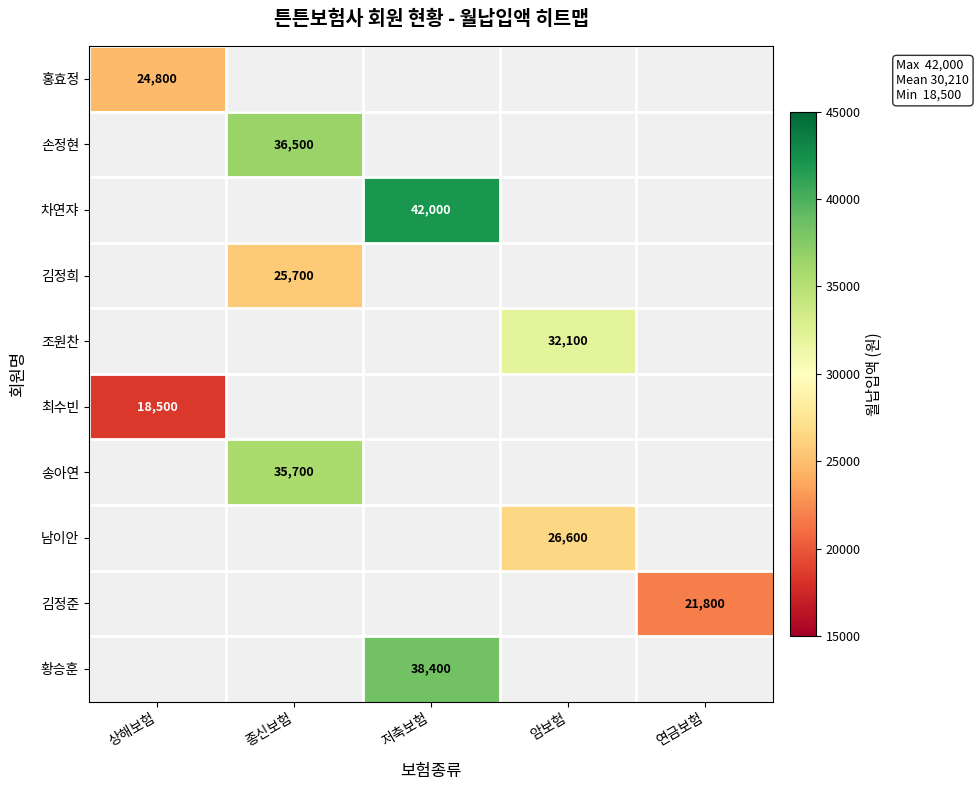

Is it true that 홍효정 equals 24800 at 상해보험?

True